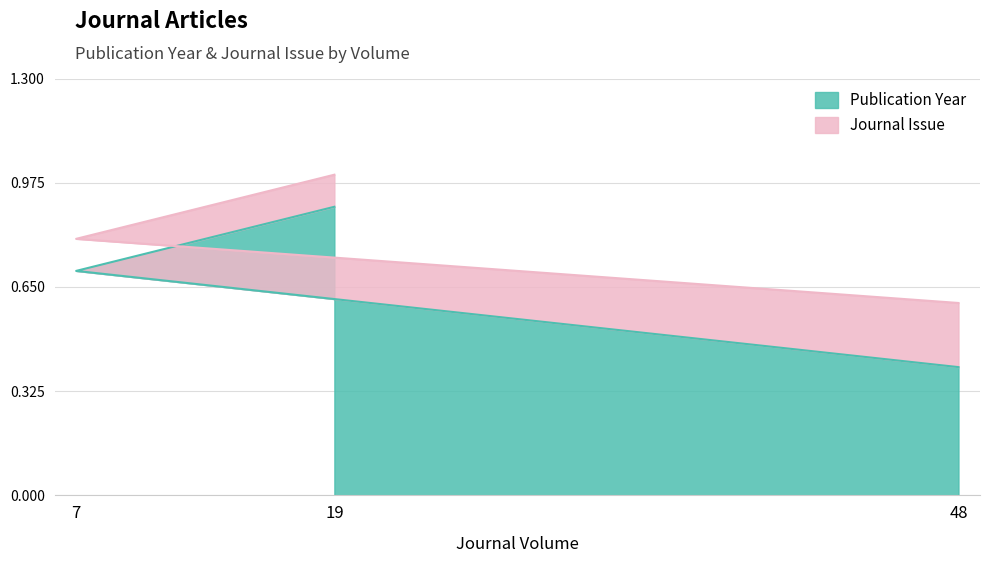

Which label corresponds to the smallest value in the chart?

48